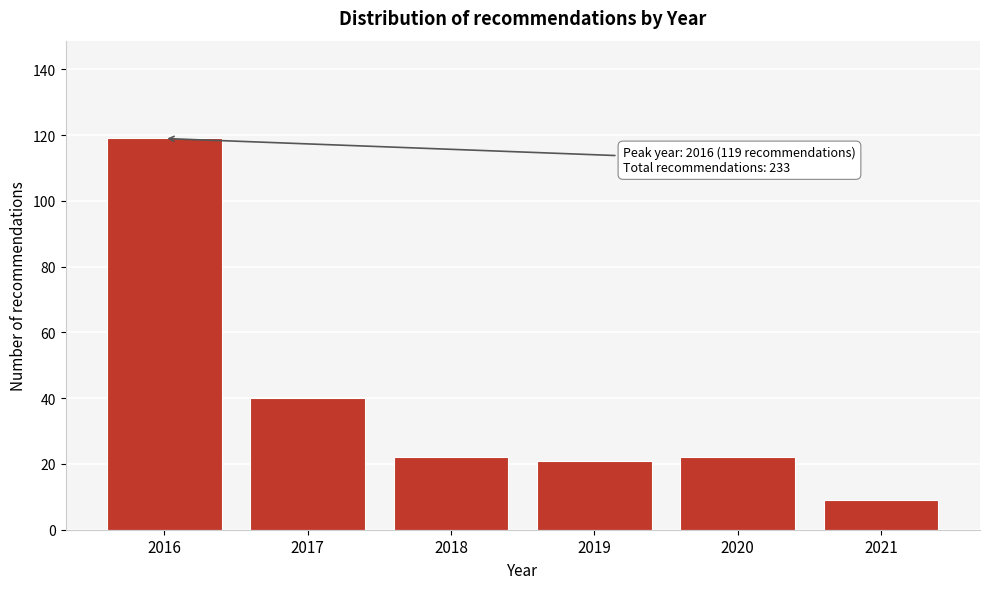

Reading left to right, what are all the values shown in this chart?

2016=119	2017=40	2018=22	2019=21	2020=22	2021=9